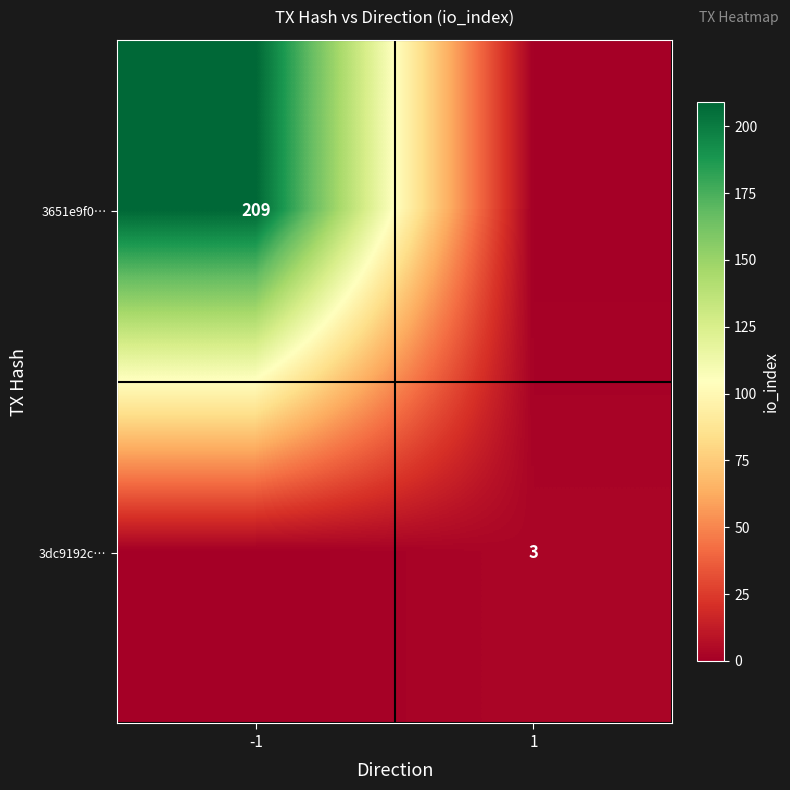

Which category has the highest value across all series?

-1